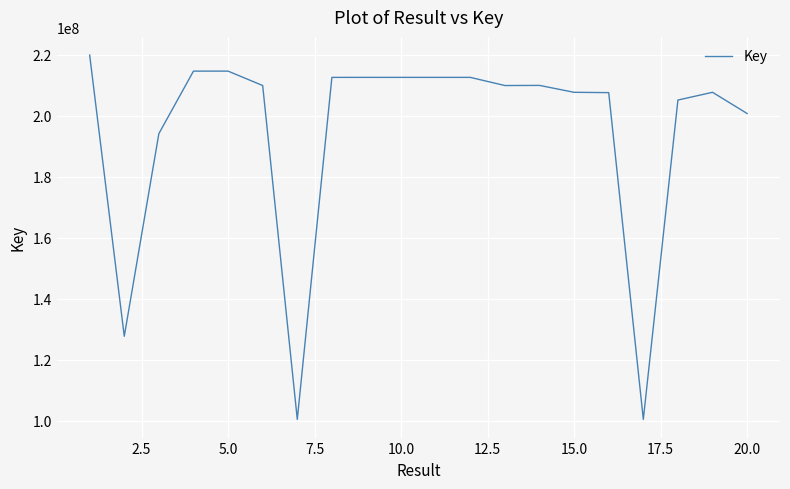

What is the difference between the maximum and minimum values?

119547233